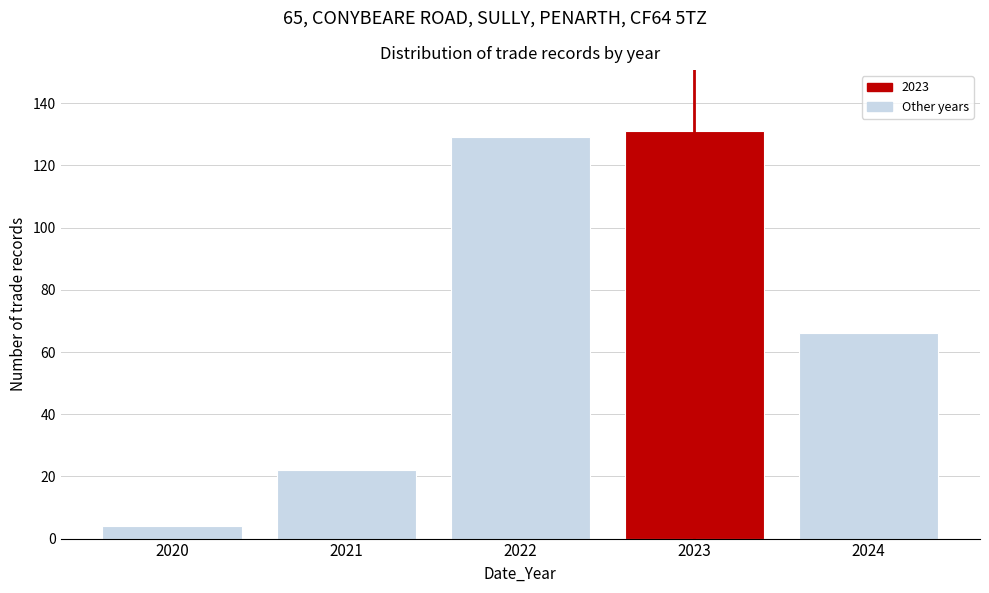

Reading left to right, transcribe this chart: for each bar, give the range it covers on the x-axis and its height. The values are not printed on the chart, so give them approximately, as read against the axis.

2019.5 to 2020.5: 4
2020.5 to 2021.5: 22
2021.5 to 2022.5: 130
2022.5 to 2023.5: 132
2023.5 to 2024.5: 66